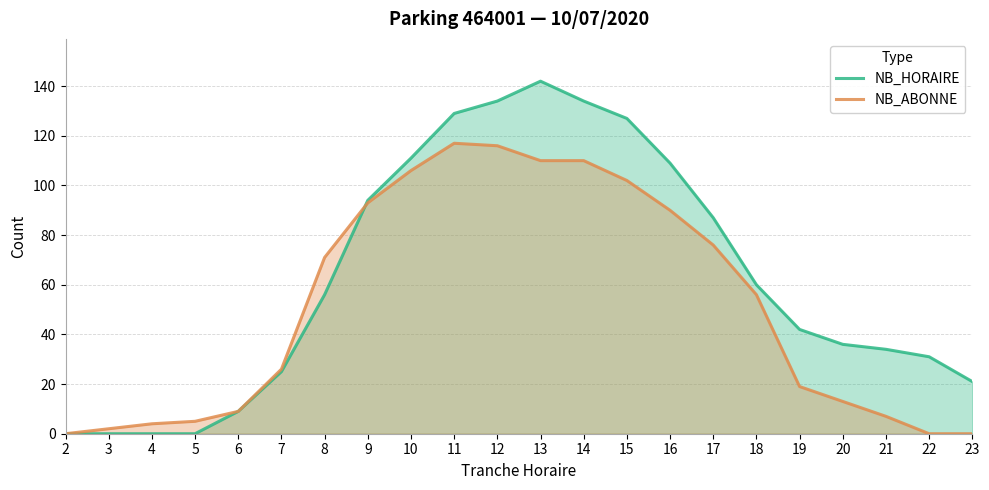

Rank the series by their maximum value, from highest to lowest.

NB_HORAIRE, NB_ABONNE